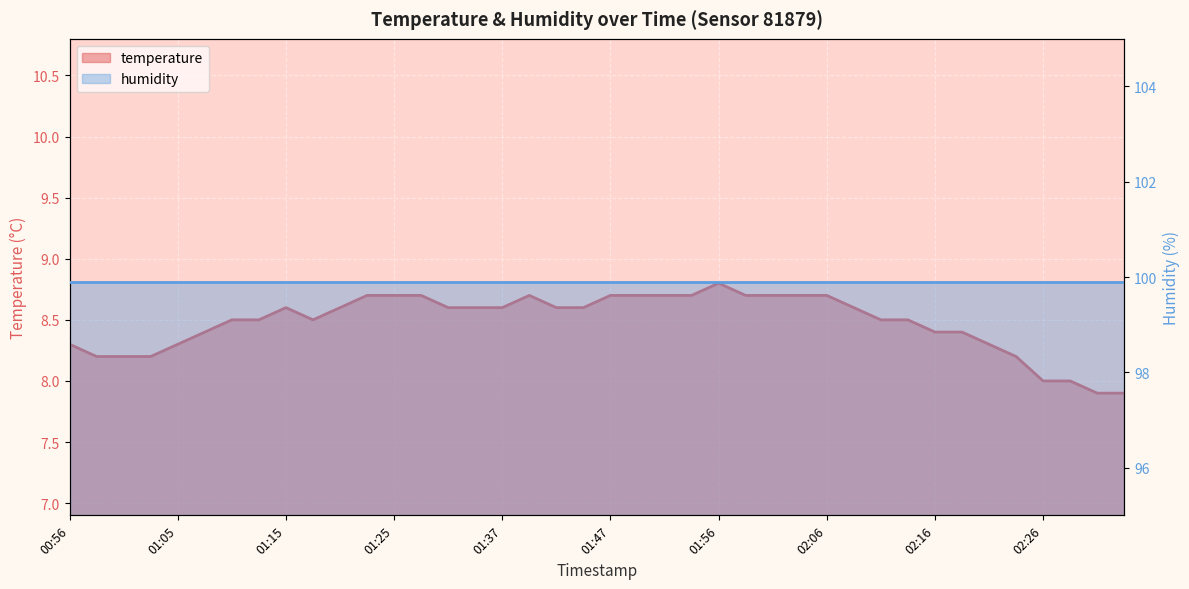

What is the approximate value at 01:54?

8.7